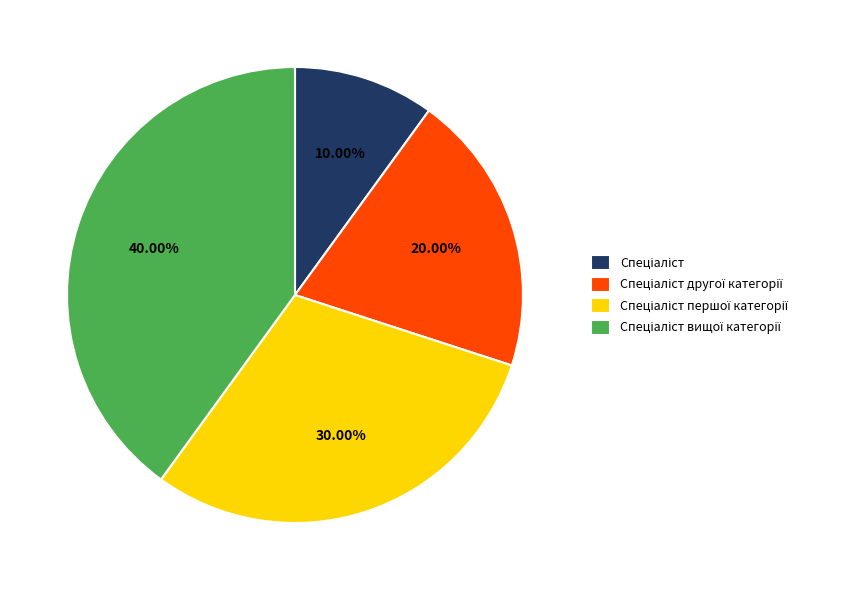

Is there any slice that represents more than half of the pie?

No